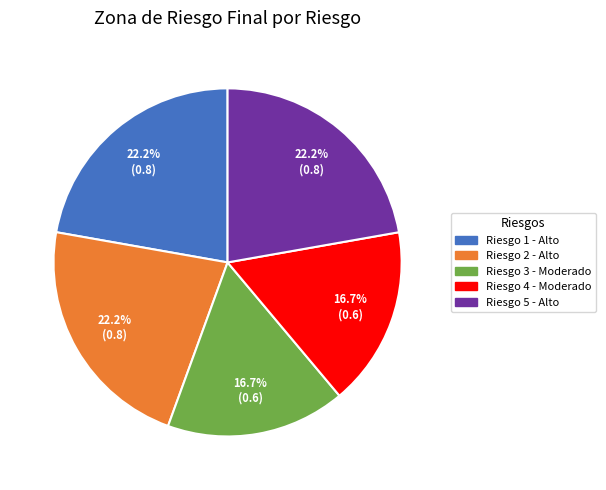

To the nearest percent, what is the combined percentage of Riesgo 3 - Moderado and Riesgo 1 - Alto?

39%